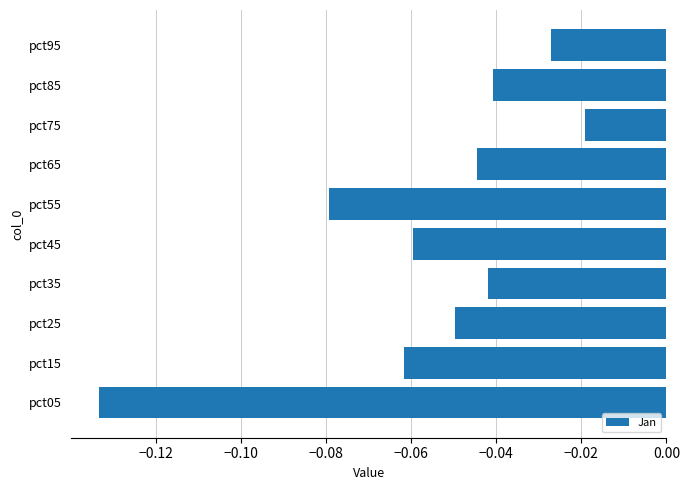

What is the sum of all values?

-0.6